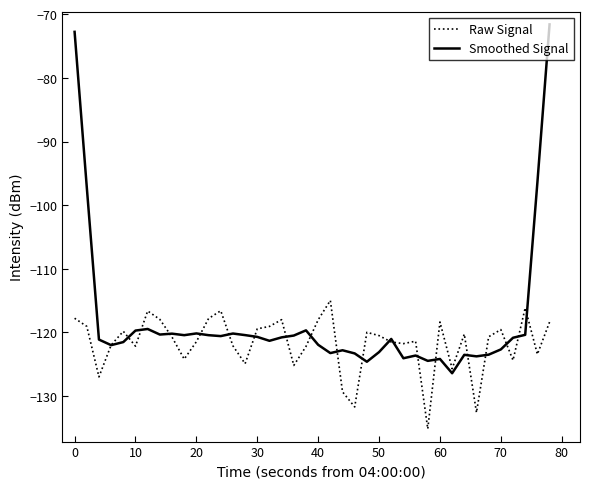

Which series has the largest total across all categories?

Smoothed Signal